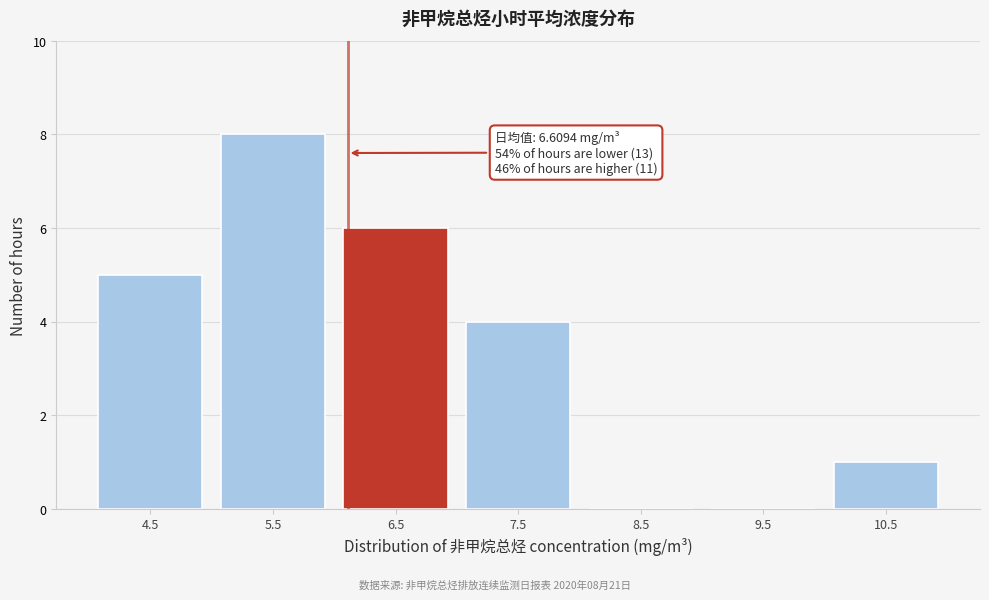

Reading left to right, list all the values displayed in this chart.

4.5=5	5.5=8	6.5=6	7.5=4	8.5=0	9.5=0	10.5=1